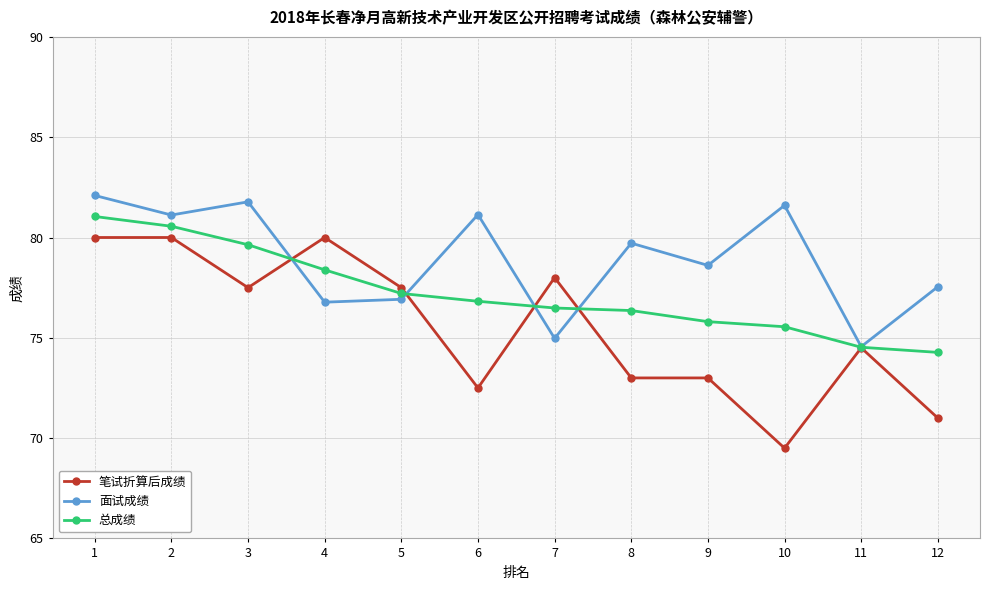

Which series changed the most between 2 and 7?

面试成绩